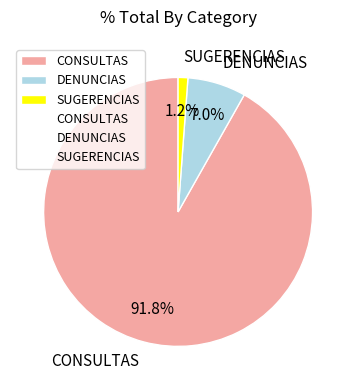

How many slices are in this pie chart?

3